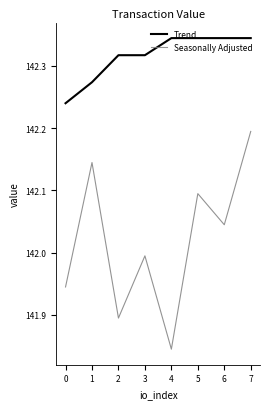

The value of Seasonally Adjusted at 1 is 75.7. True or false?

False